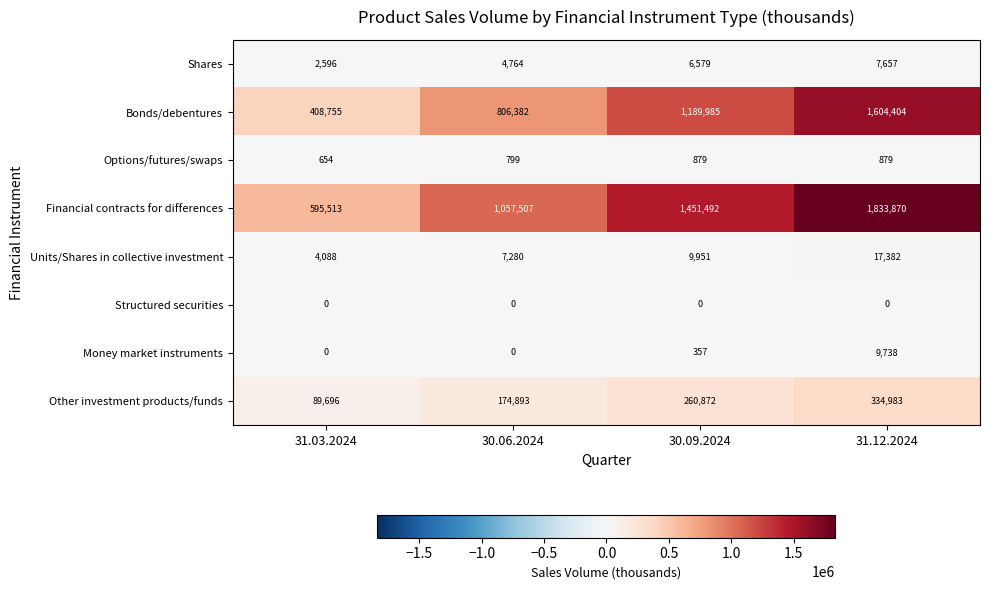

Is it true that Options/futures/swaps equals 398 at 31.12.2024?

False